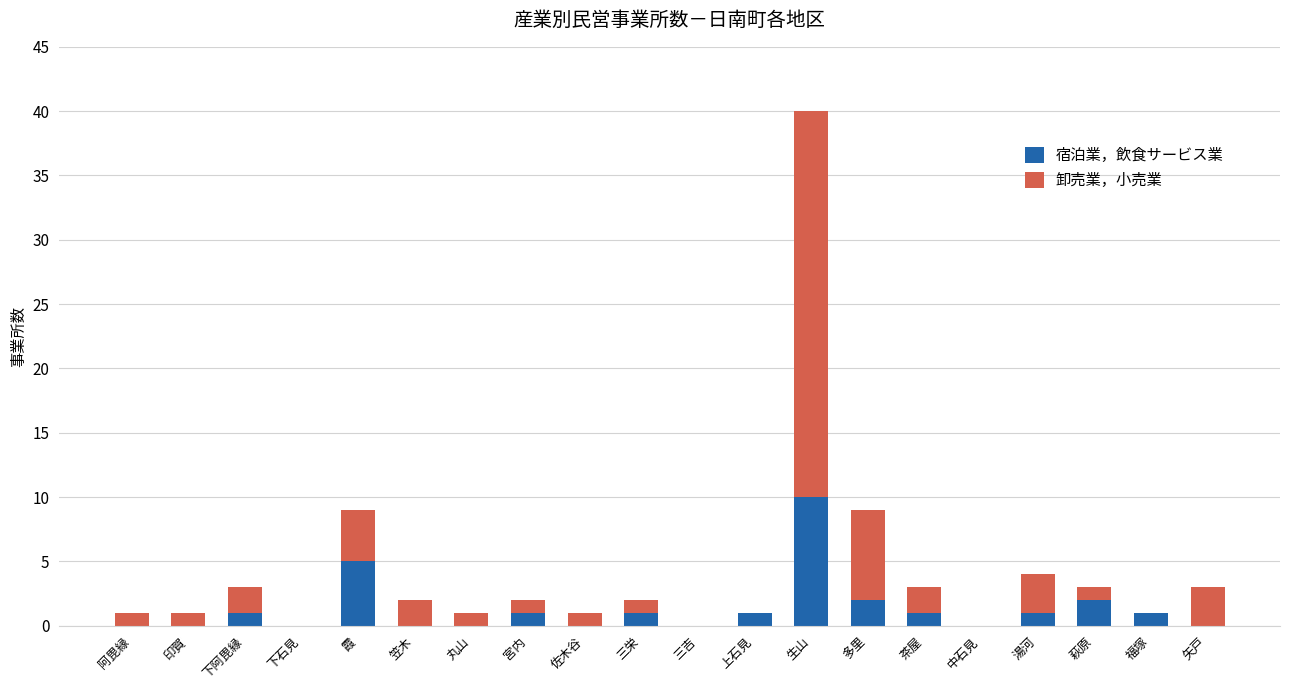

Which category has the highest value in the 宿泊業，飲食サービス業 series?

生山